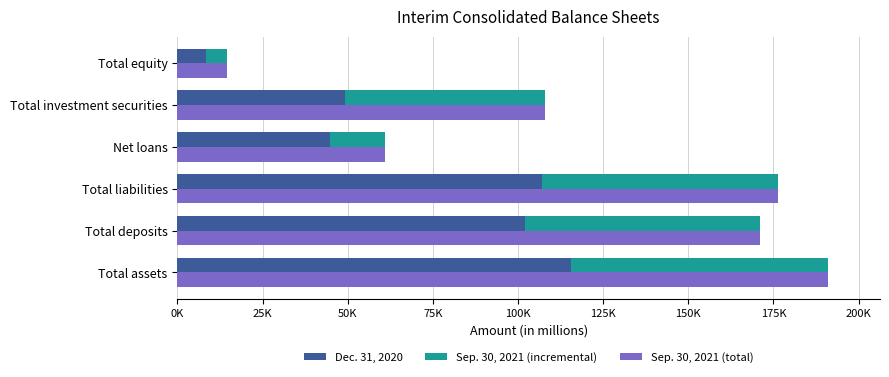

What position from the left is Total deposits?

2